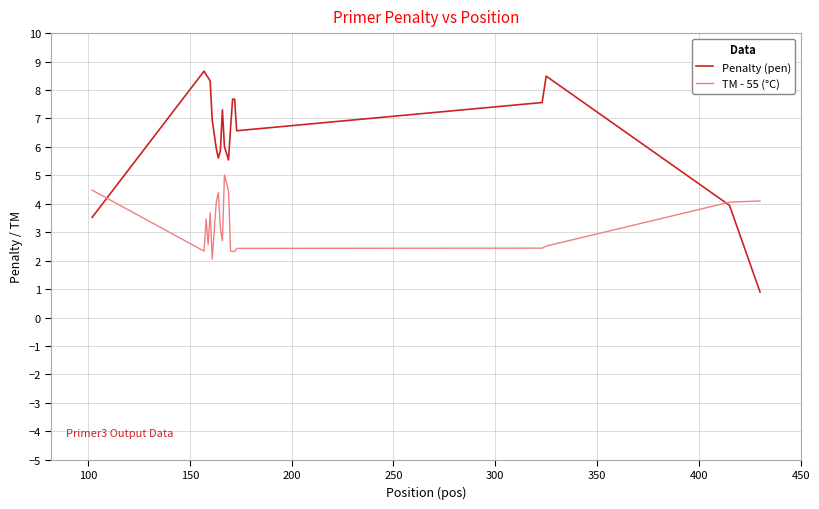

What is the difference between the maximum and minimum values in the Penalty (pen) series?

7.8